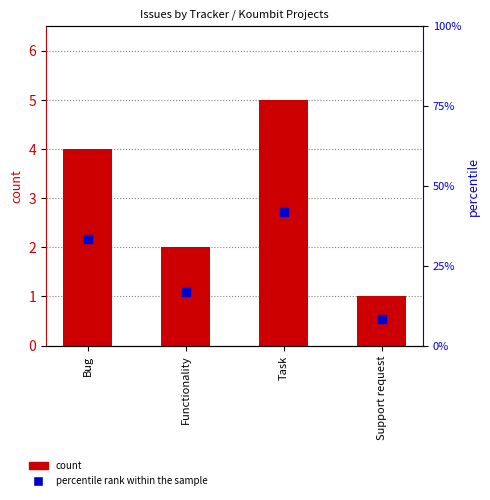

At which category is the sum across all series the highest?

Task